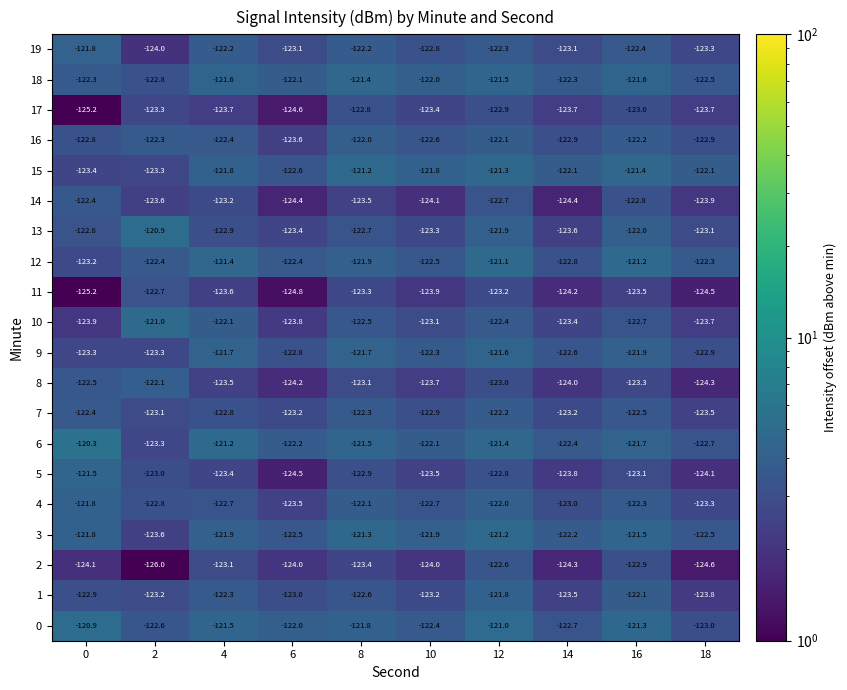

Which series changed the most between 0 and 6?

5